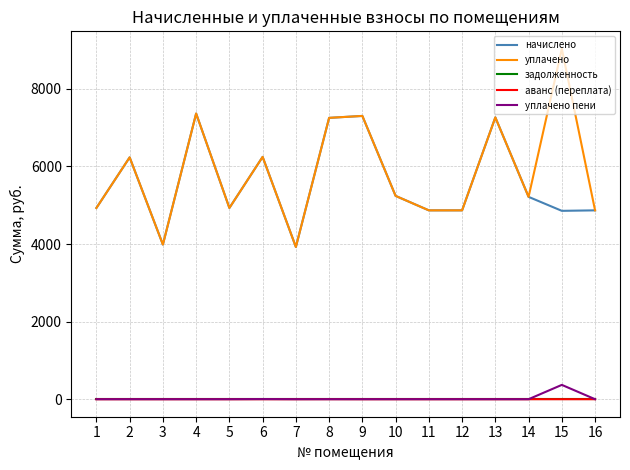

Read the уплачено value at 16.

4868.6